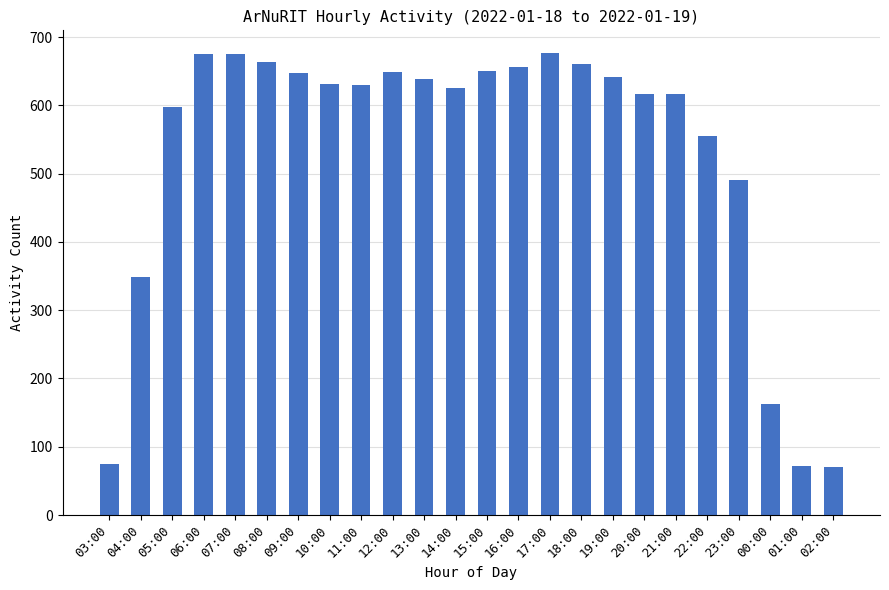

What value does the data have at 04:00?

348